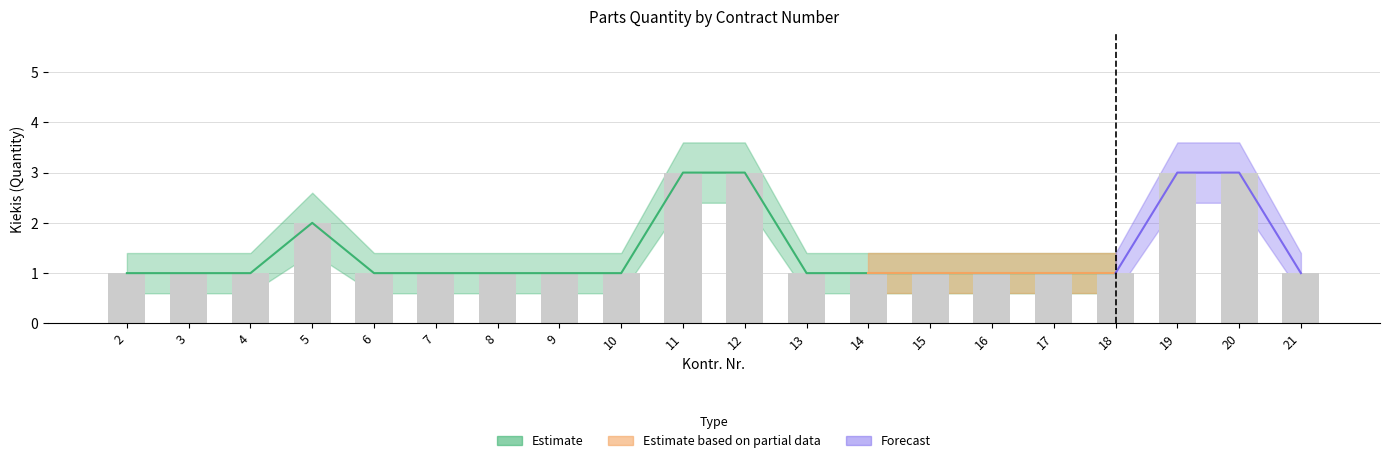

Between 2 and 17, which is larger?

2